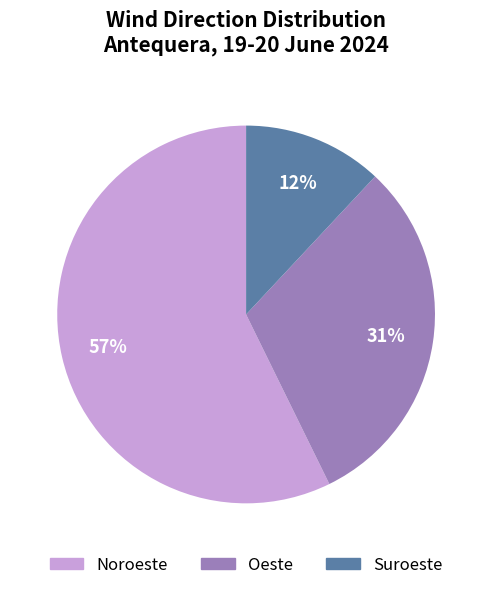

Is it true that Oeste is 31% of the pie?

True